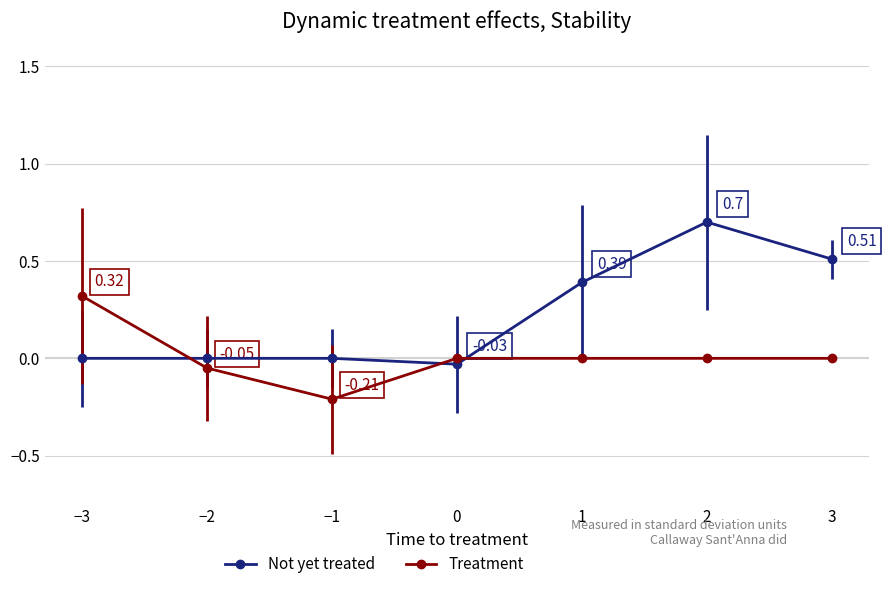

Which series has the largest total across all categories?

Not yet treated